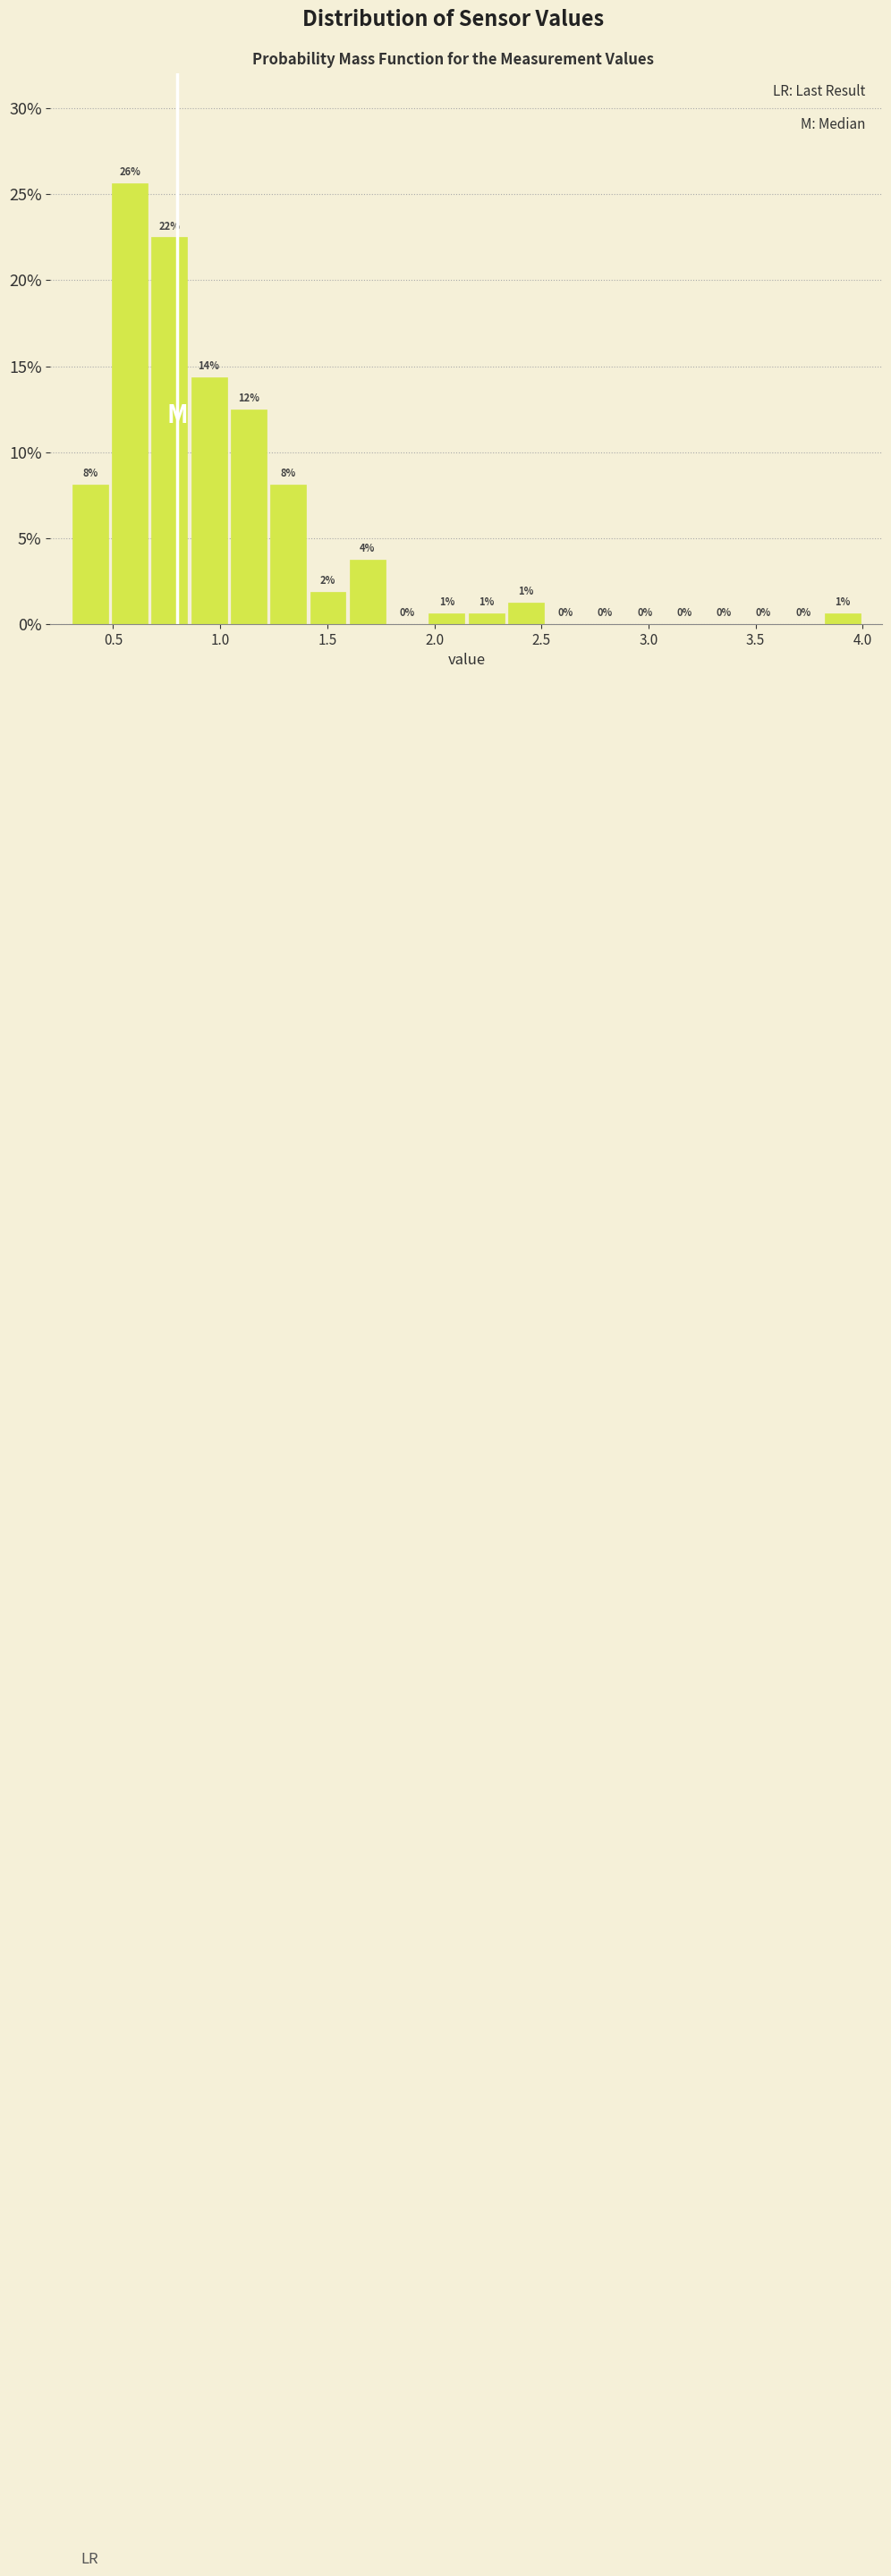

Read against the x-axis, roughly where is the centre of the tallest bar?

0.60